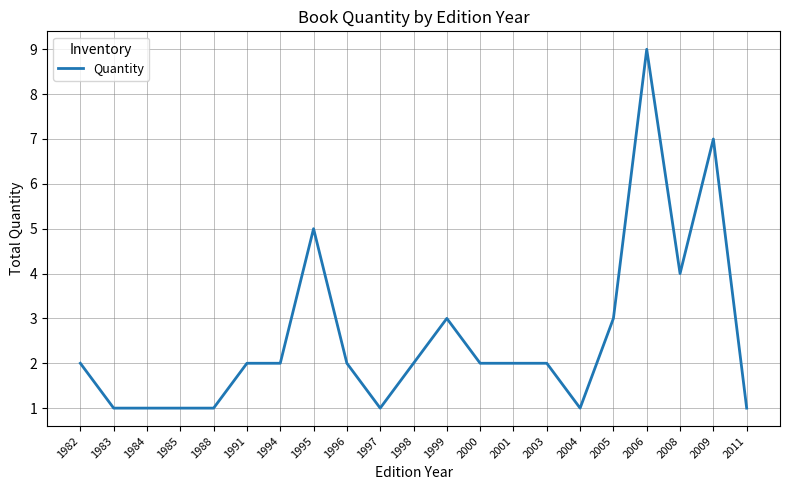

What is the difference between the second highest and second lowest values?

6